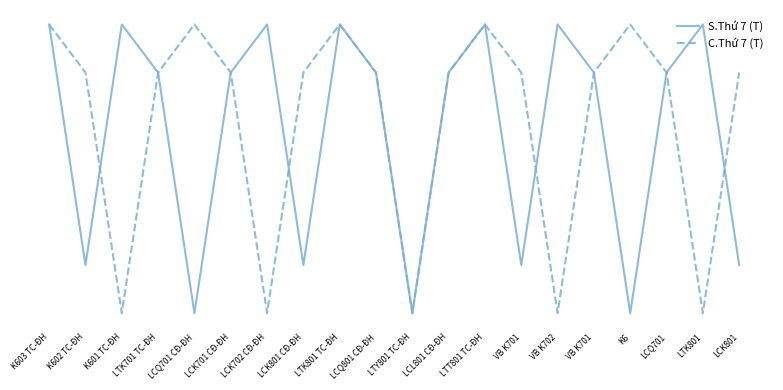

At which label does S.Thứ 7 (T) first exceed 2?

K603 TC-ĐH